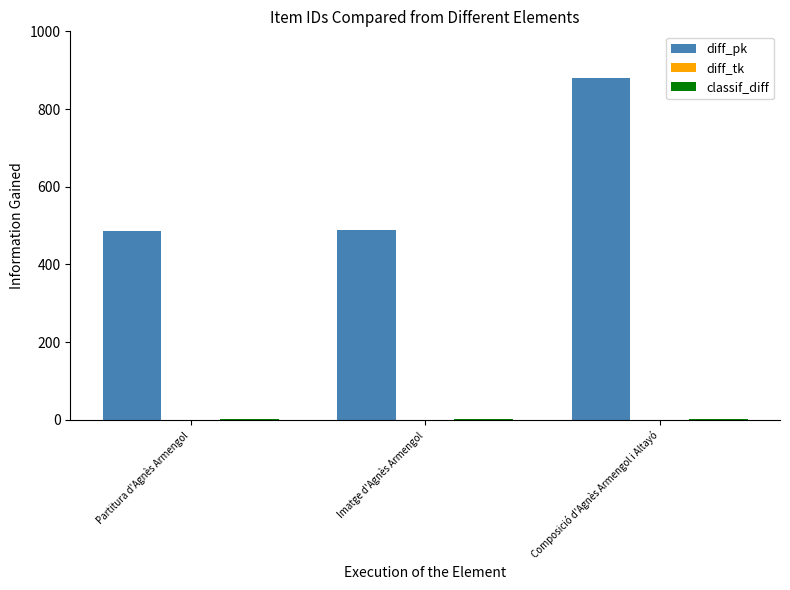

True or false: diff_pk has a value of 880 at Composició d'Agnès Armengol i Altayó.

True